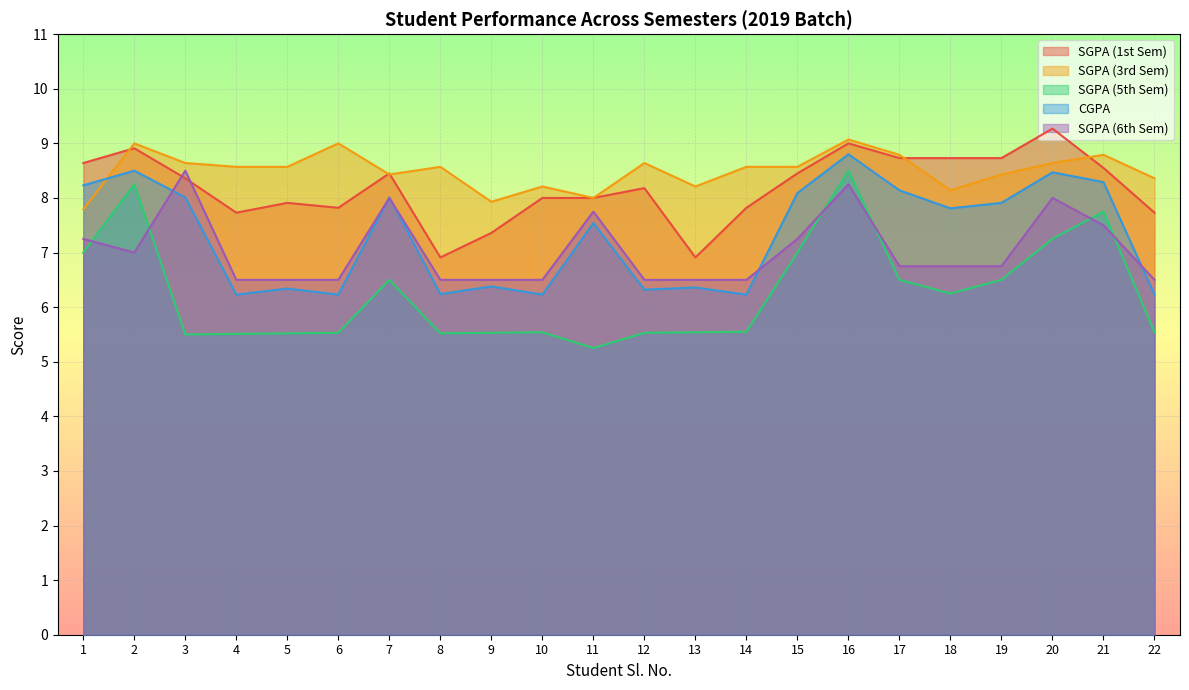

How many data points in SGPA (1st Sem) are above 8?

12